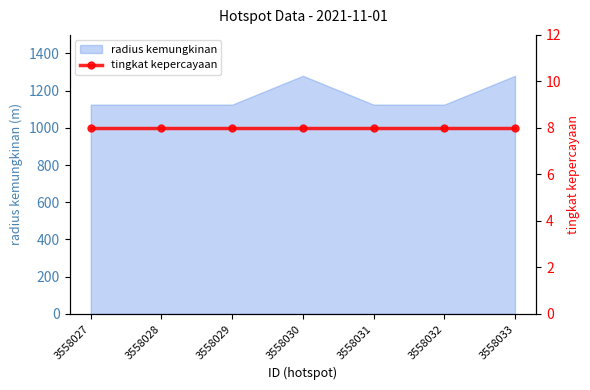

What is the value of the 3rd point from the left?

1125